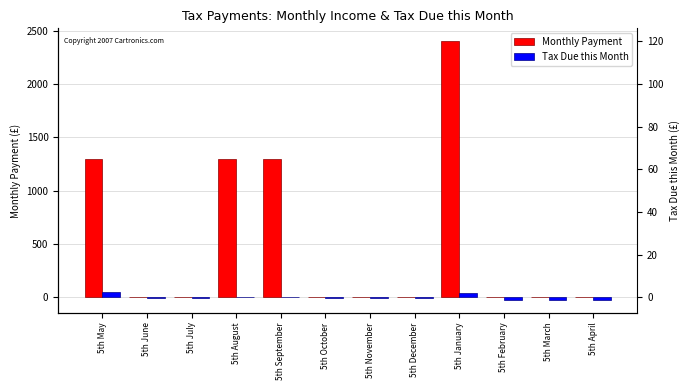

Where is Monthly Payment nearest to the value 1200?

5th May